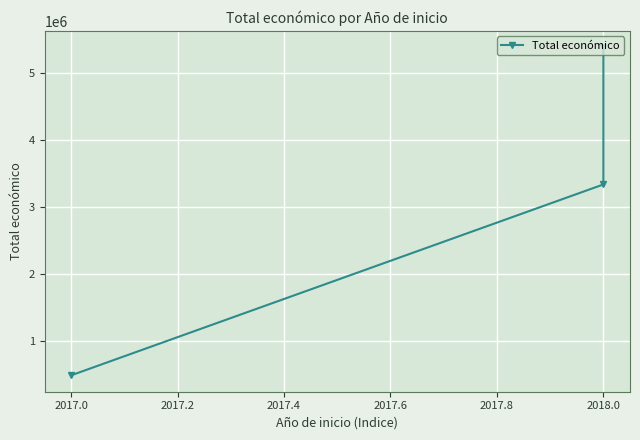

The chart shows a value of 7211742 at 2018.0. True or false?

False